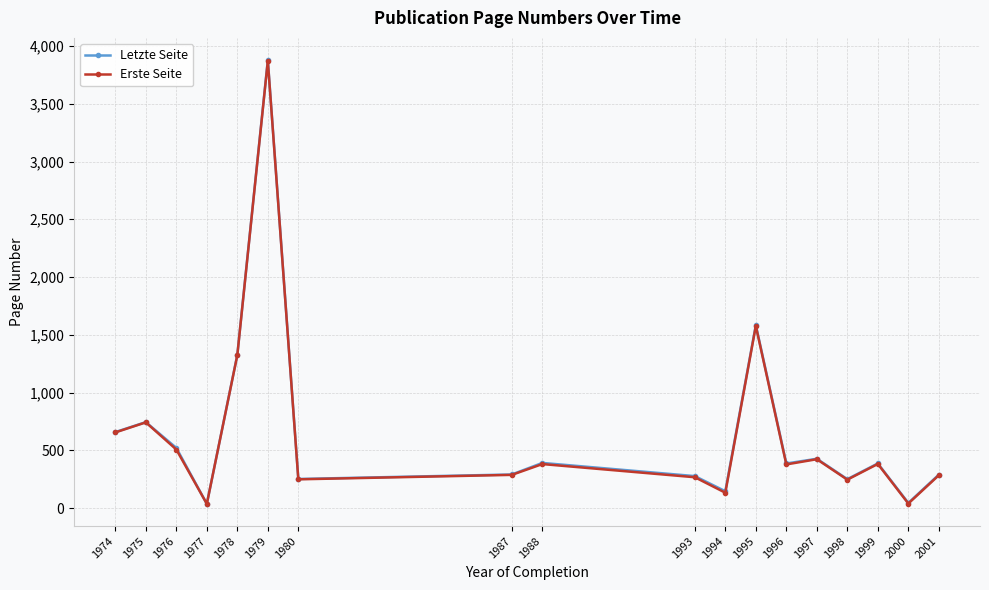

Where is the first local maximum for Letzte Seite?

1975